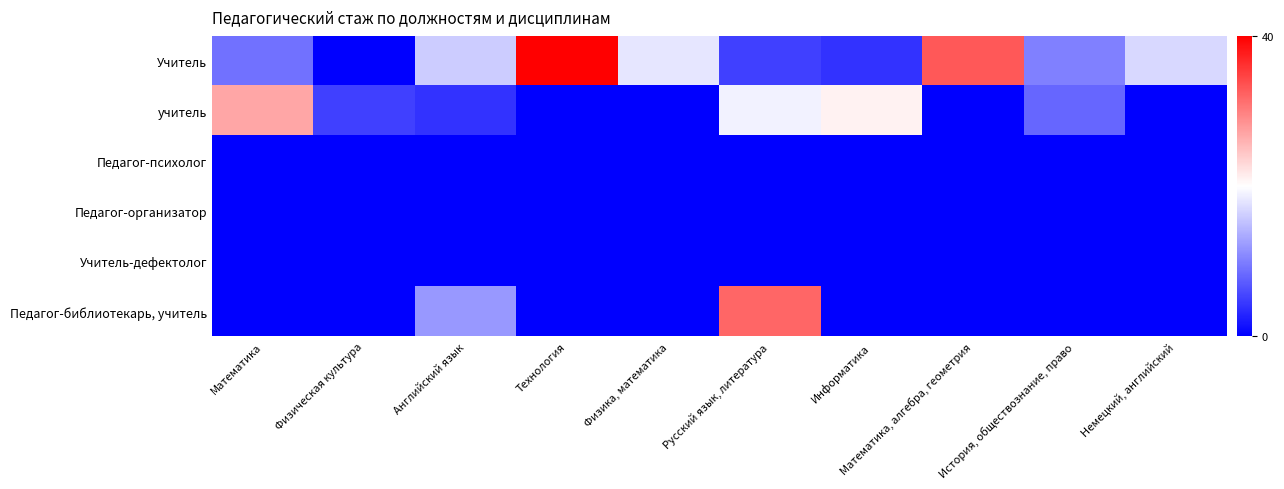

At how many categories does at least one series exceed 36?

1